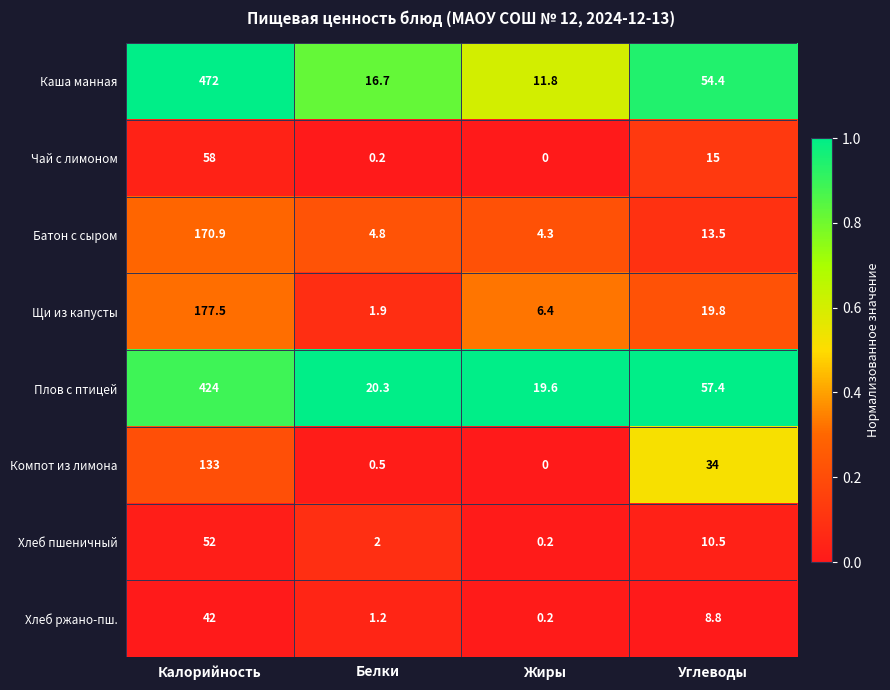

What is the greatest value displayed?

472.0